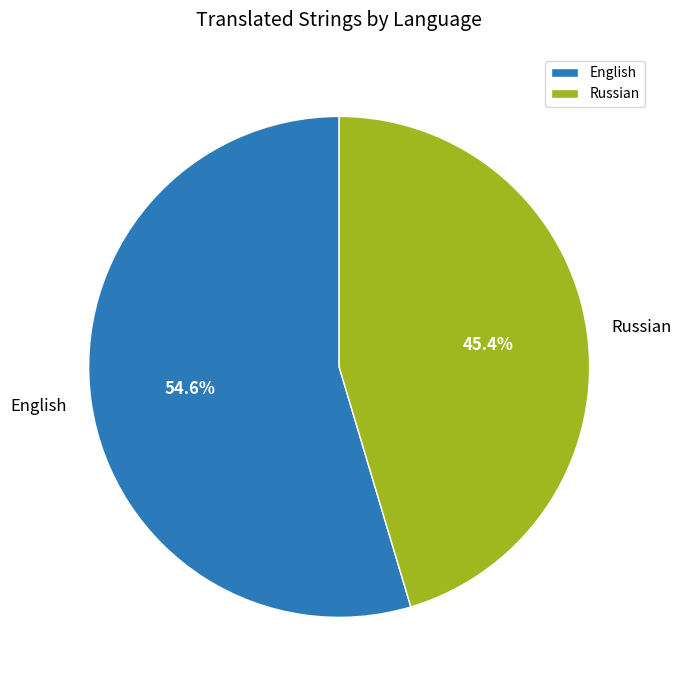

Which category has the smallest portion of the pie?

Russian